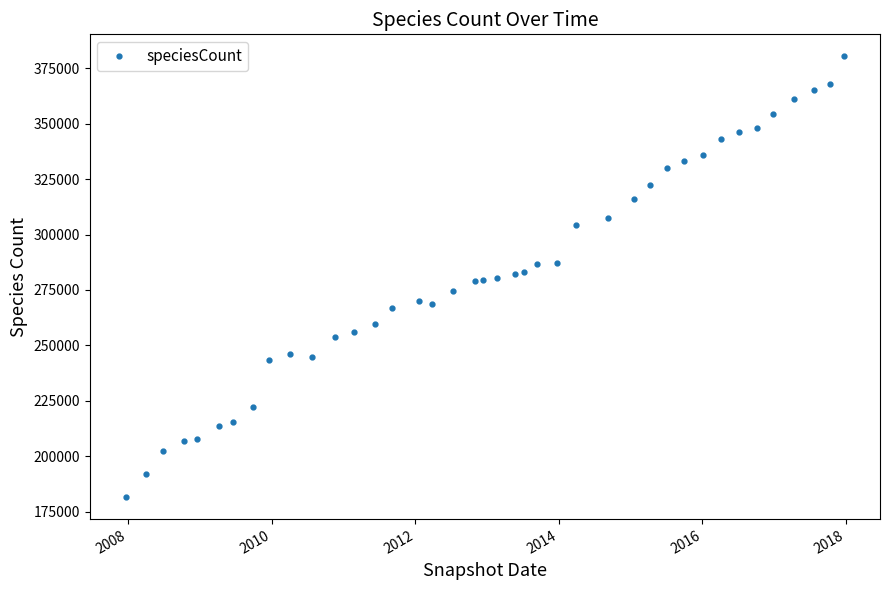

True or false: the data has more than 0 interior local peaks.

True